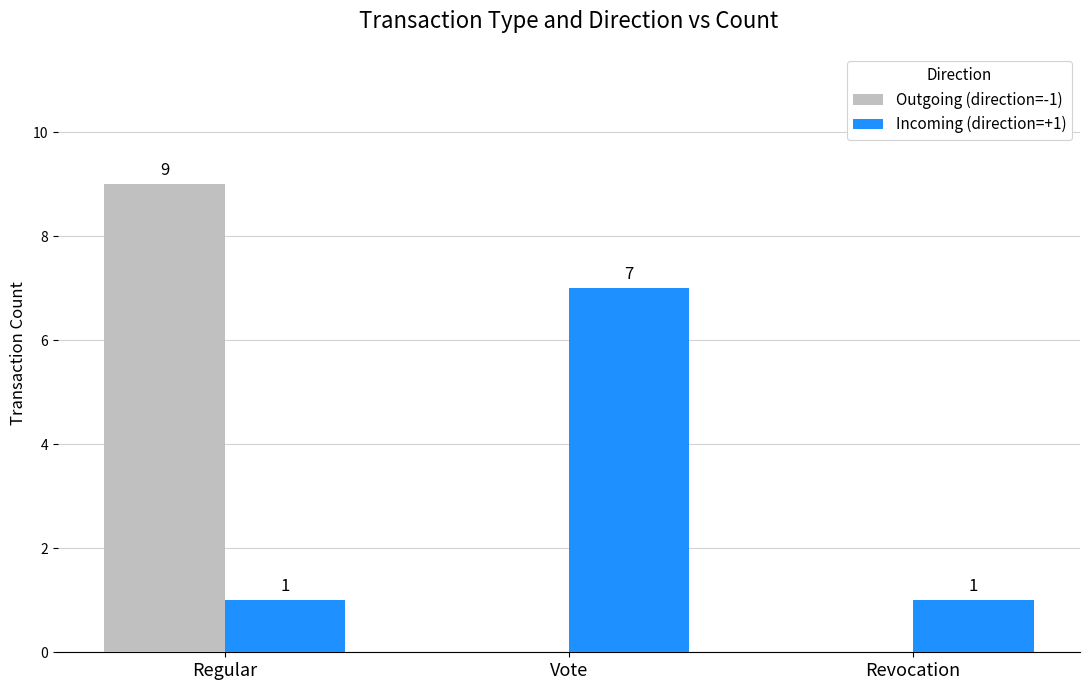

The value of Incoming (direction=+1) at Revocation is 1. True or false?

True